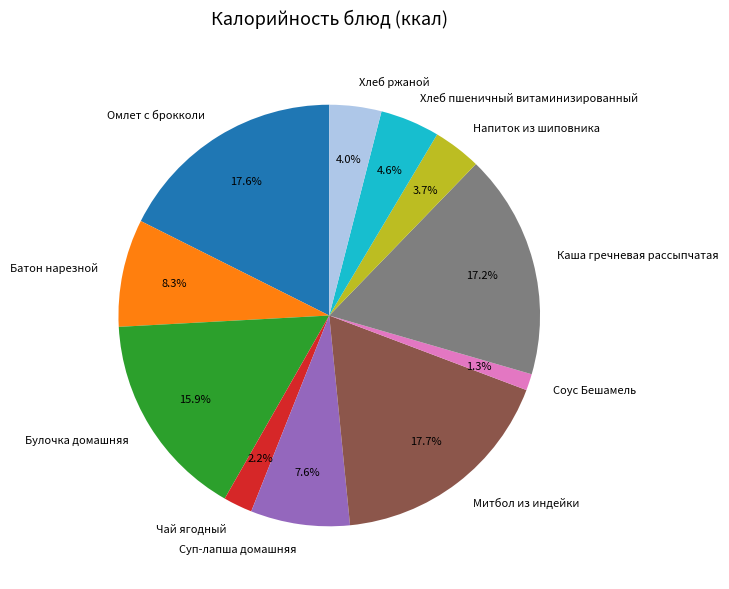

Which has a higher value, Чай ягодный or Омлет с брокколи?

Омлет с брокколи